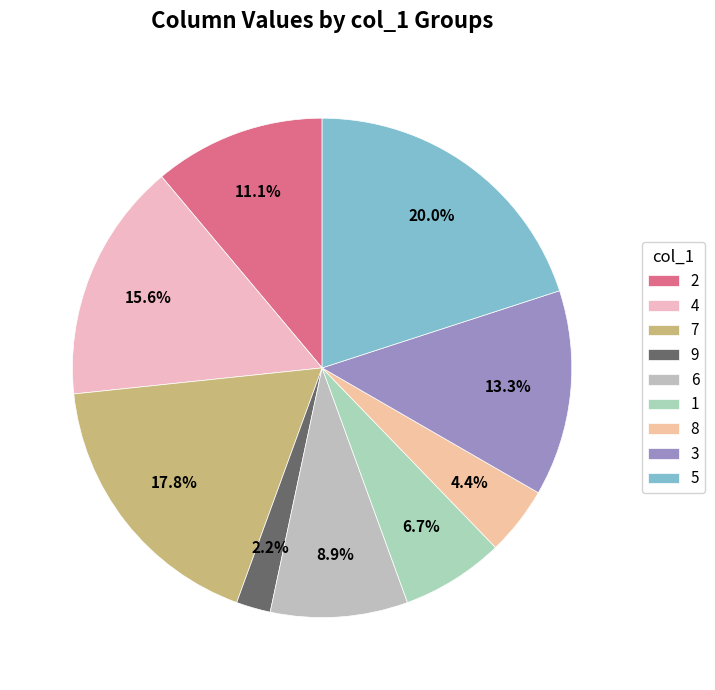

What percentage is the 4 slice, to the nearest percent?

16%